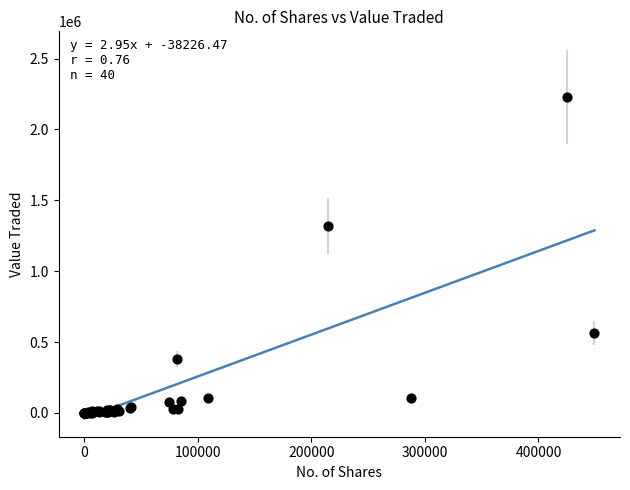

What Y value in the scatter plot is closest to 1113977?

1318624